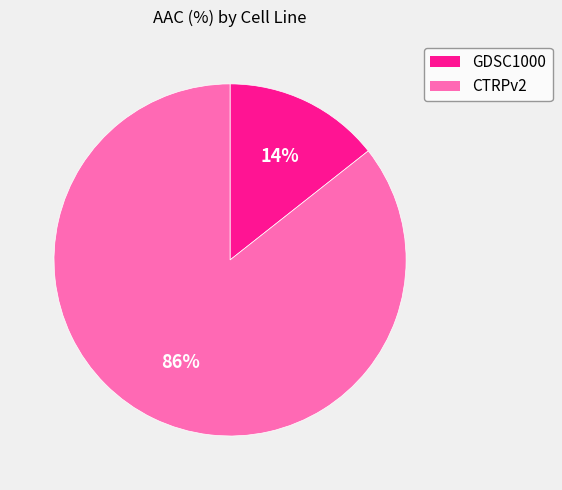

Count the number of slices in the pie.

2